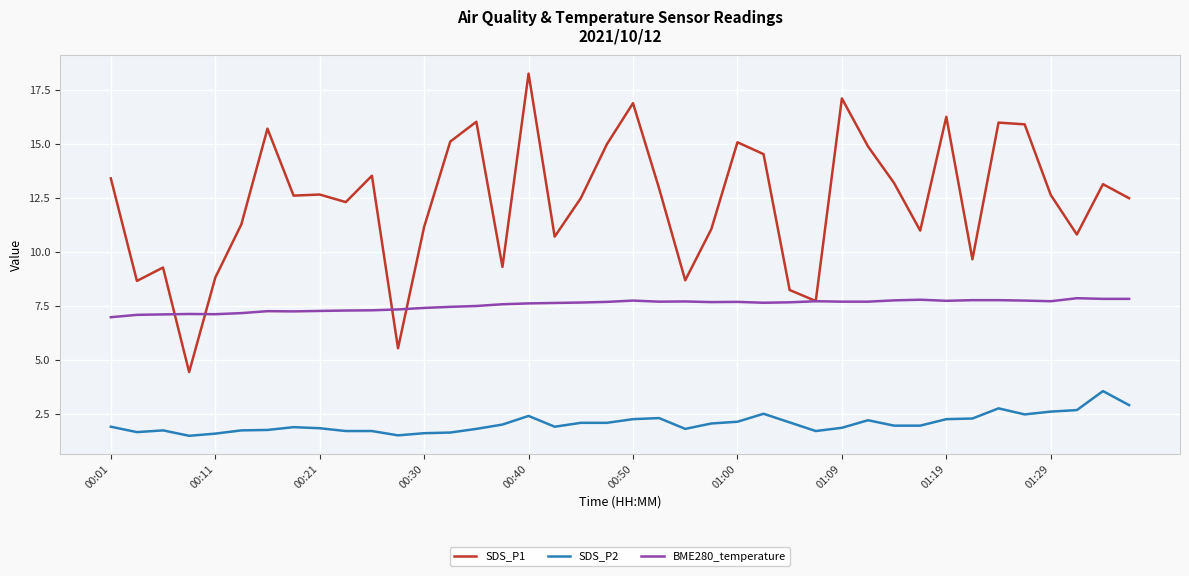

Which series has the largest total across all categories?

SDS_P1